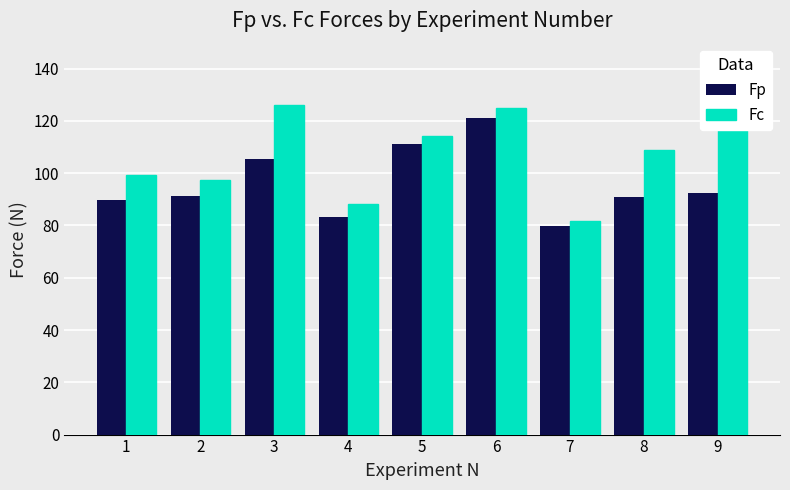

Count the number of categories in the chart.

9